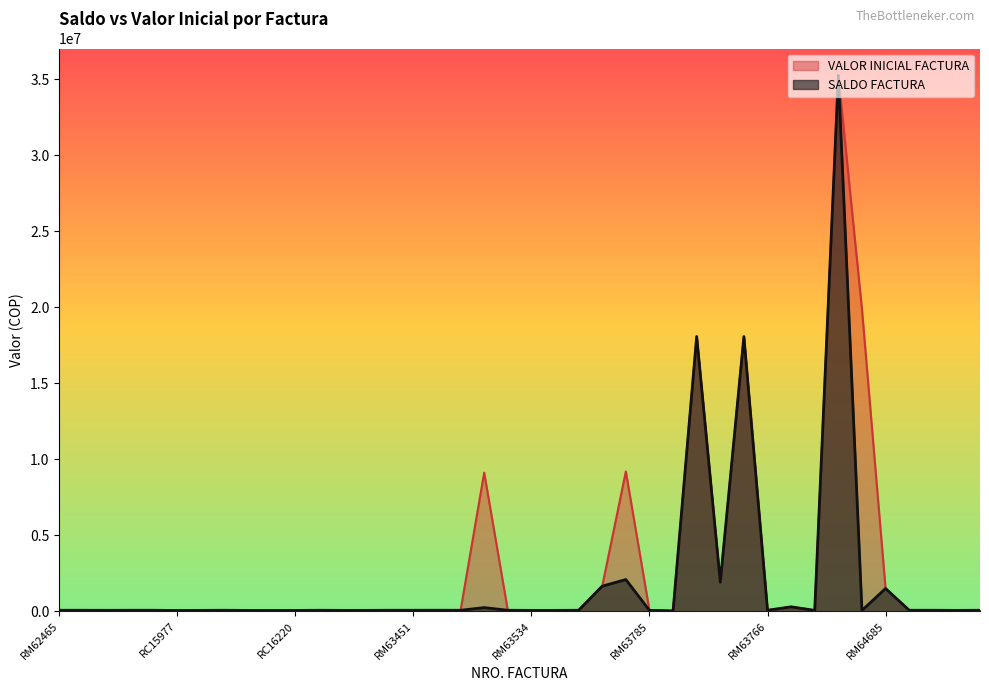

True or false: SALDO FACTURA has more than 2 points higher than both neighbors.

True